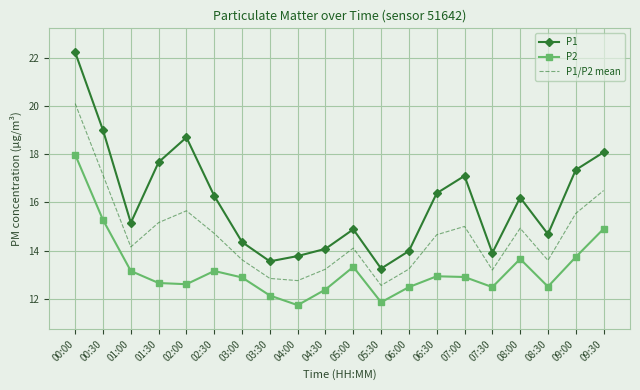

What is the sum of the P1/P2 mean values at 05:30 and 08:30?

26.1